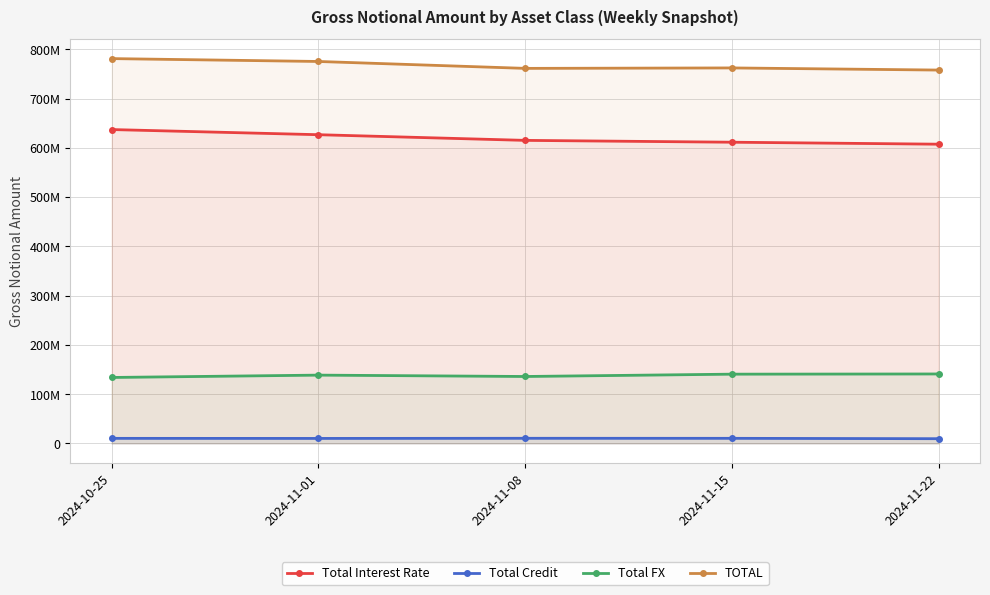

The value of TOTAL at 2024-11-22 is 1169386658. True or false?

False